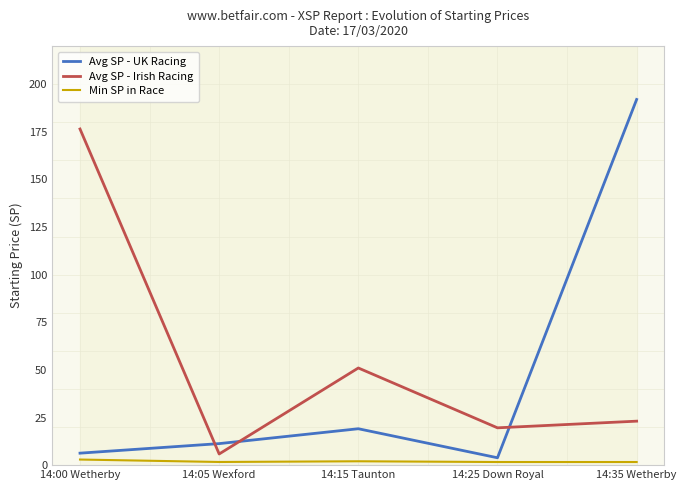

True or false: Avg SP - Irish Racing and Avg SP - UK Racing intersect in this chart.

True